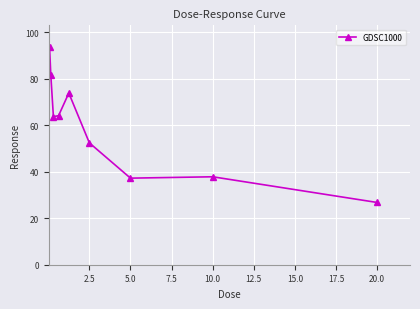

How many data points are above 63?

5